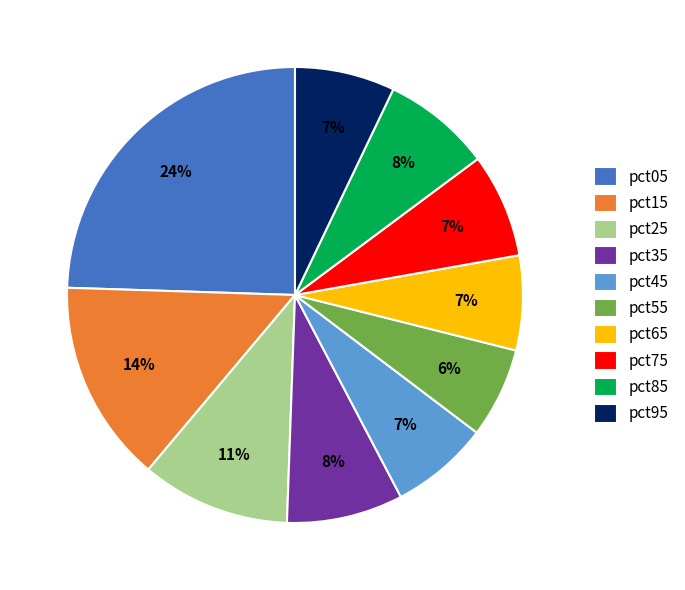

Is it true that pct85 is 8% of the pie?

True